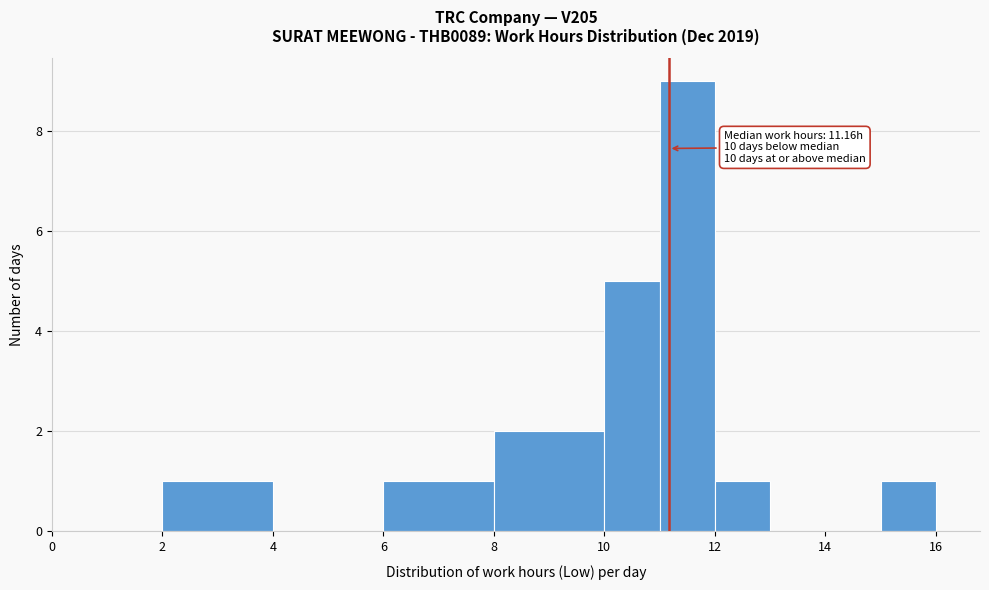

Over which range of the x-axis is the bar tallest?

11 to 12